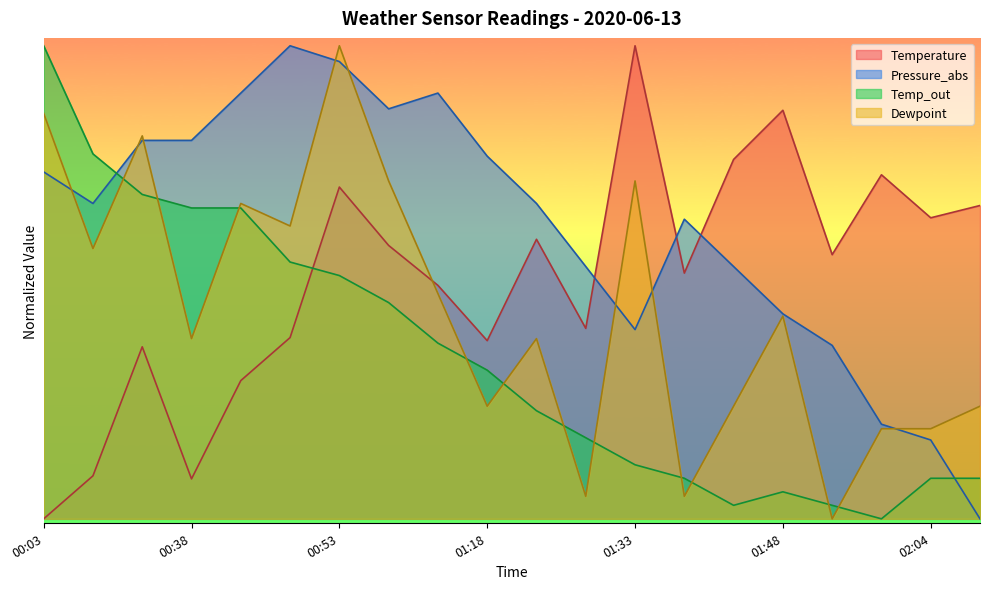

Between 01:43 and 01:53, which series saw the biggest shift?

Dewpoint